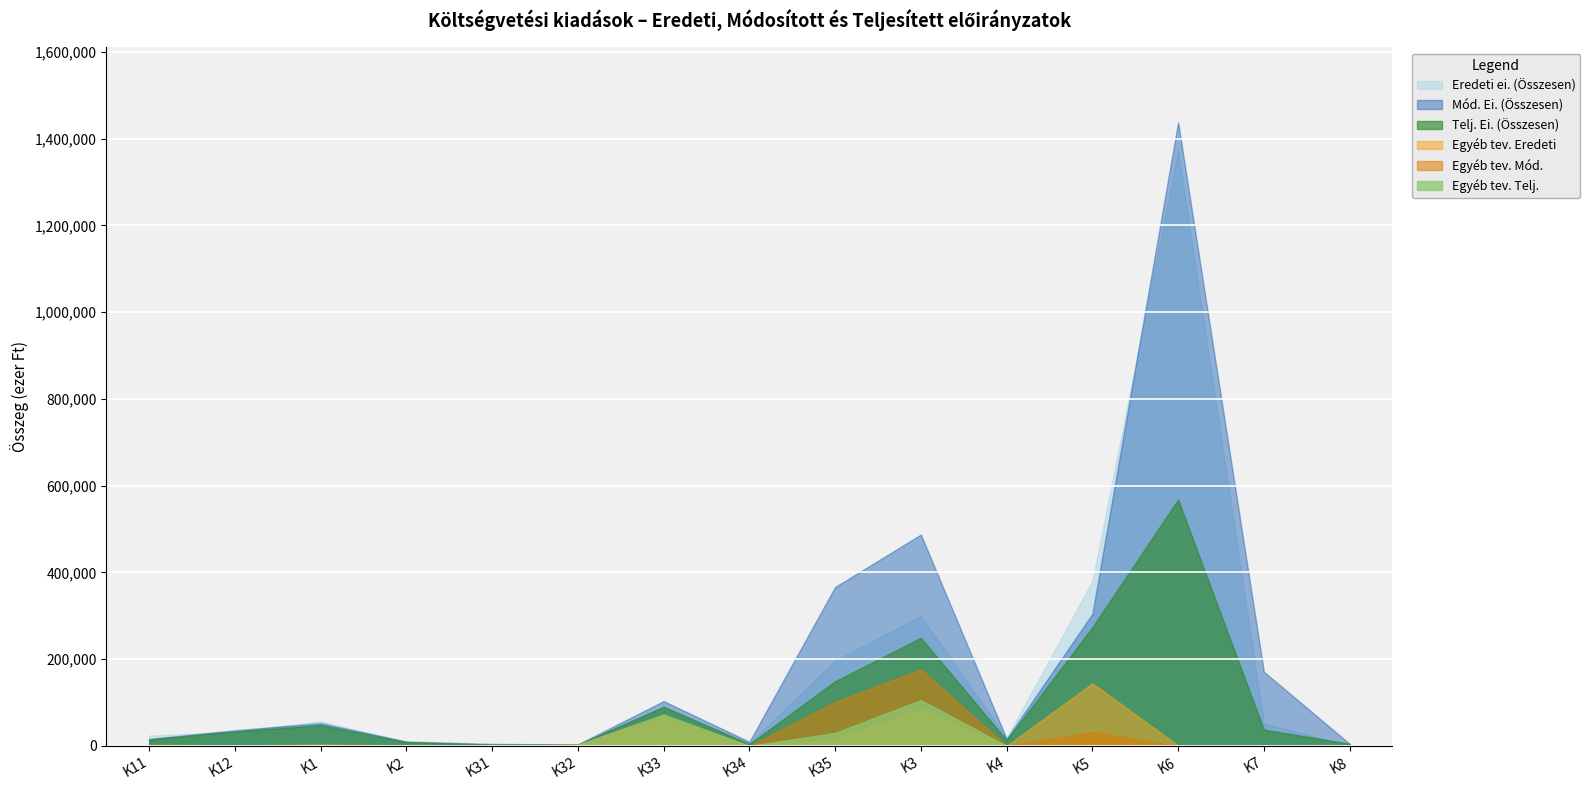

List the series in order of their peak value, highest first.

Mód. Ei. (Összesen), Eredeti ei. (Összesen), Telj. Ei. (Összesen), Egyéb tev. Mód., Egyéb tev. Eredeti, Egyéb tev. Telj.